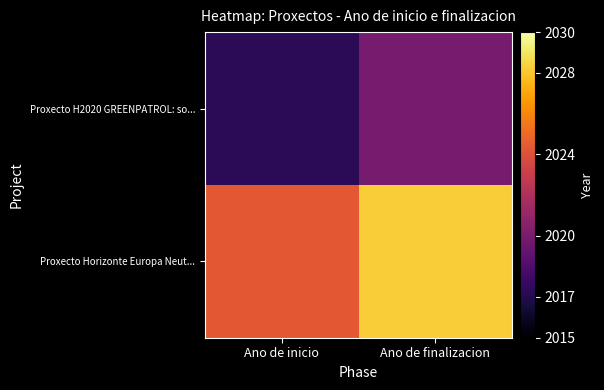

How many data points does each series have?

2